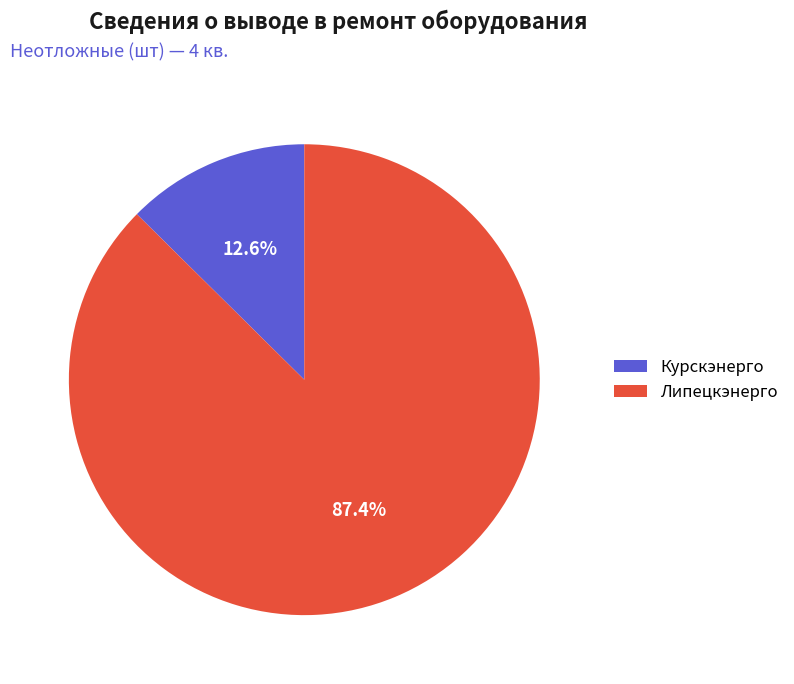

Which category accounts for the majority?

Липецкэнерго